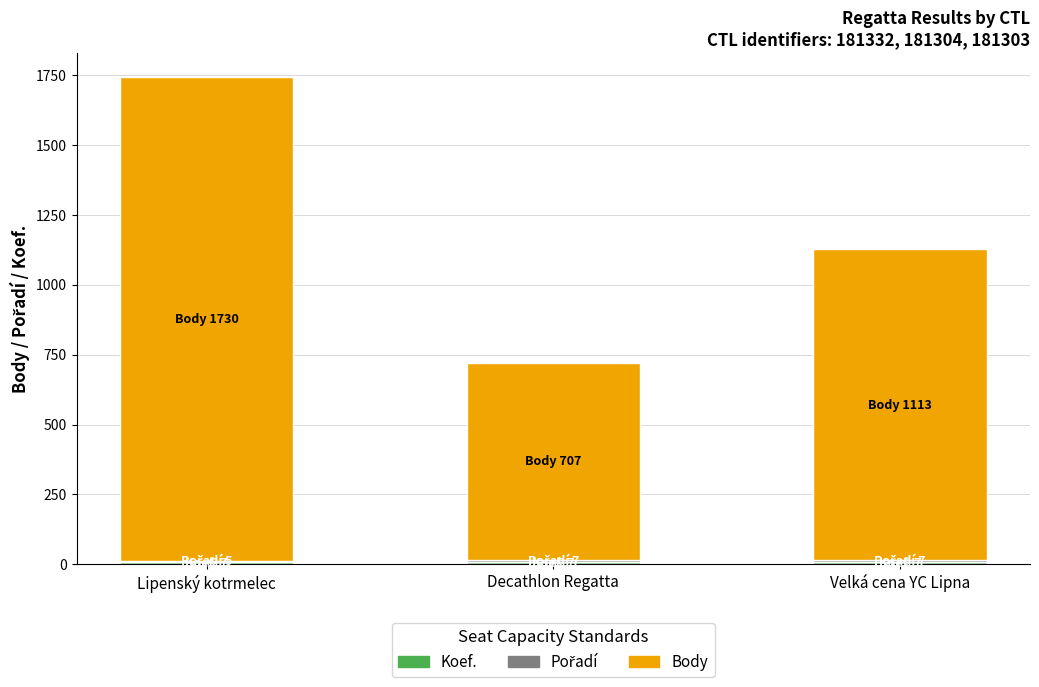

At which category is the sum across all series the highest?

Lipenský kotrmelec